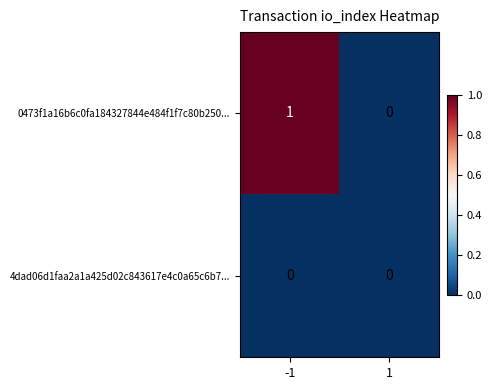

List the series in order of their peak value, highest first.

0473f1a16b6c0fa184327844e484f1f7c80b250..., 4dad06d1faa2a1a425d02c843617e4c0a65c6b7...